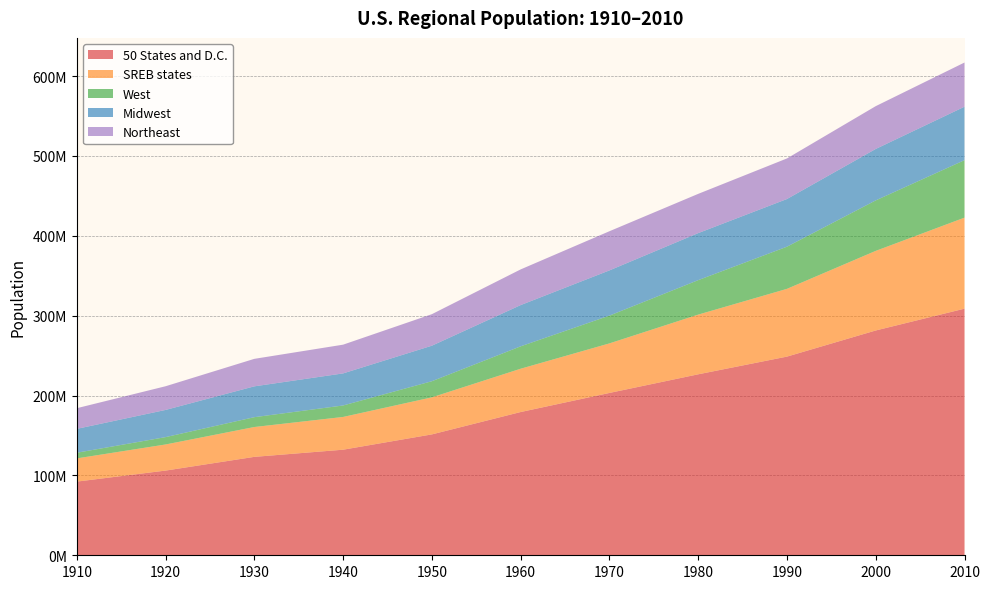

Reading left to right, what are all the values shown in this chart?

50 States and D.C.: 1910=92228531	1920=106021568	1930=123202660	1940=132165129	1950=151325798	1960=179323175	1970=203211926	1980=226545805	1990=248709873	2000=281421906	2010=308745538
SREB states: 1910=29058261	1920=32688232	1930=37370764	1940=41002810	1950=46394910	1960=54209157	1970=62038857	1980=74734029	1990=84839030	2000=99664761	2010=113954021
West: 1910=7082086	1920=9213920	1930=12323836	1940=14379119	1950=20189962	1960=28053104	1970=34804193	1980=43172490	1990=52786082	2000=63197932	2010=71945553
Midwest: 1910=29888542	1920=34019792	1930=38594100	1940=40143332	1950=44460762	1960=51619139	1970=56571663	1980=58865670	1990=59668632	2000=64392776	2010=66927001
Northeast: 1910=25868573	1920=29662053	1930=34427091	1940=35976777	1950=39477986	1960=44677819	1970=49040703	1980=49135283	1990=50809229	2000=53594378	2010=55317240